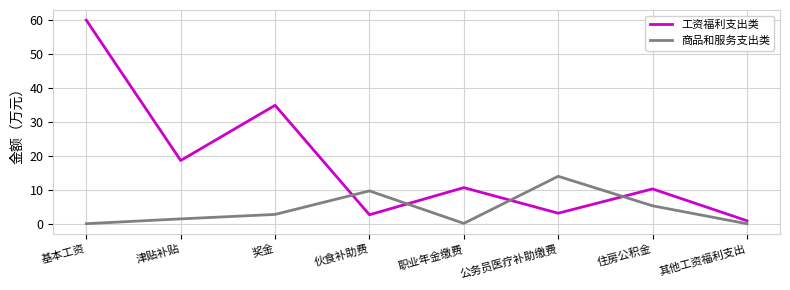

Rank the series by their maximum value, from lowest to highest.

商品和服务支出类, 工资福利支出类